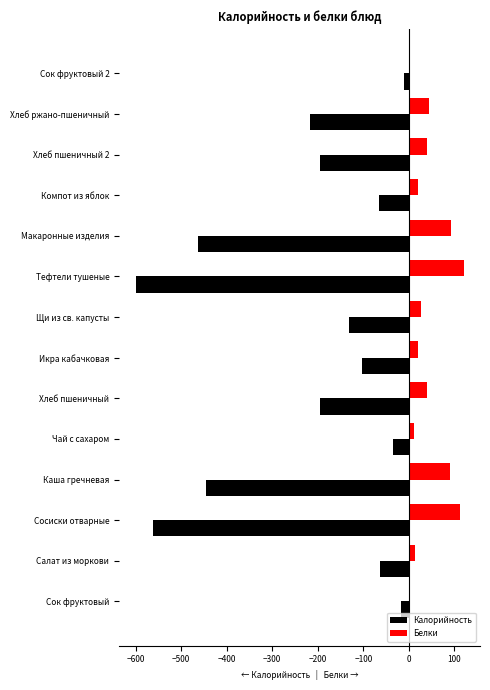

Count the number of categories in the chart.

14